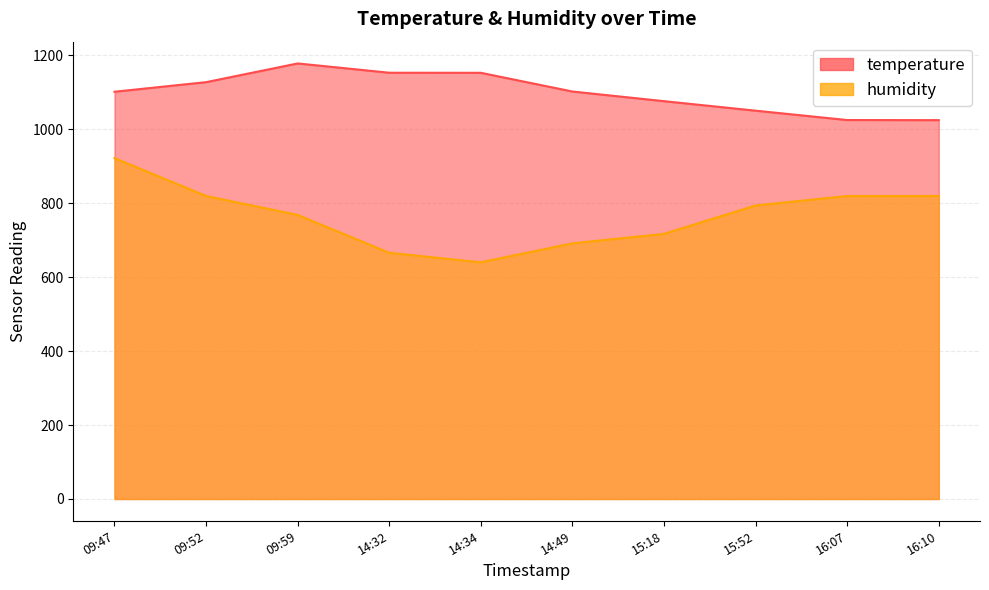

Is it true that humidity equals 819.2 at 16:07?

True